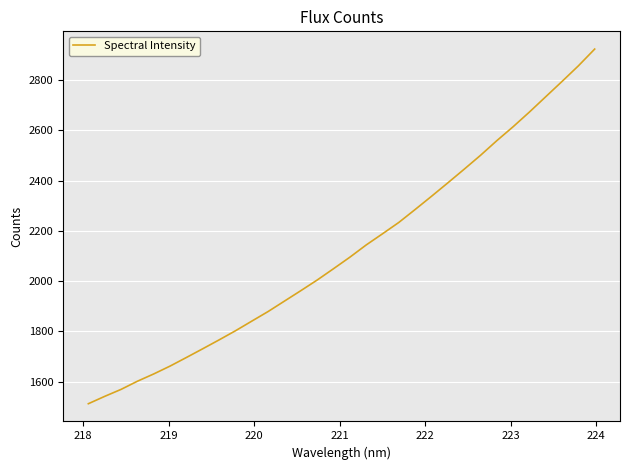

True or false: there are more than 0 points higher than both neighbors.

False